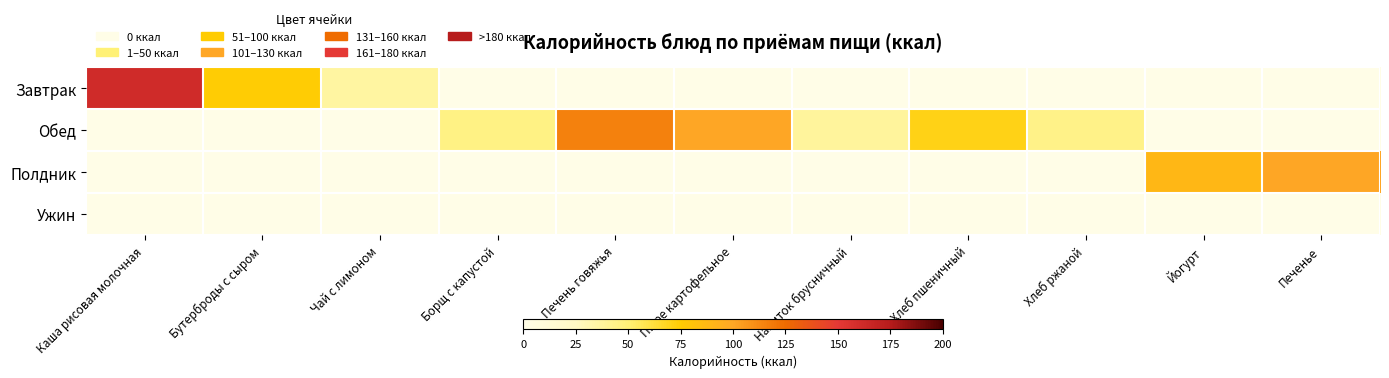

Which series changed the most between Бутерброды с сыром and Хлеб пшеничный?

Завтрак